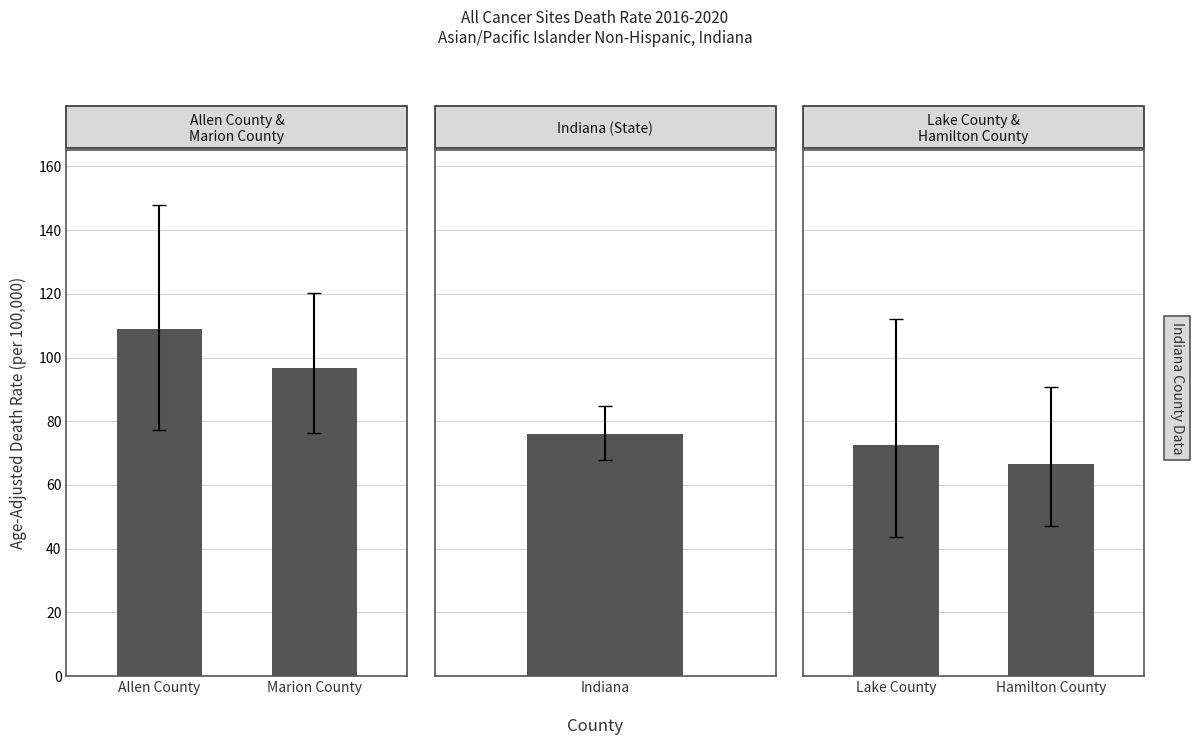

How many data points are less than 72?

1